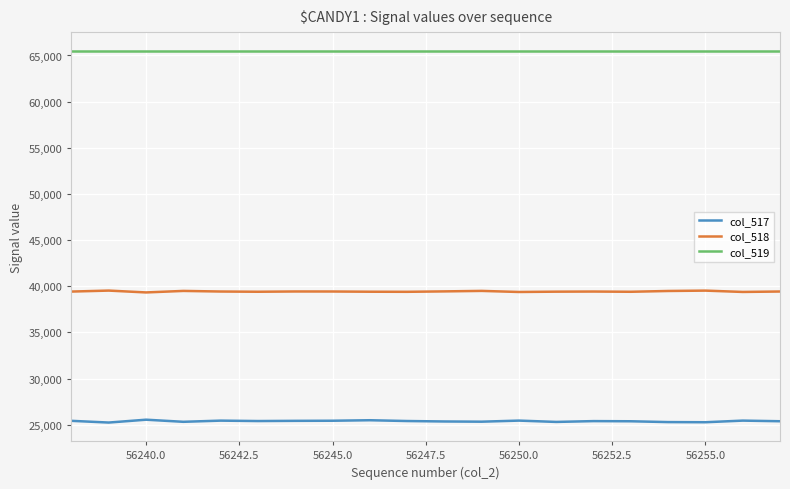

What is the highest value of the col_519 series?

65535